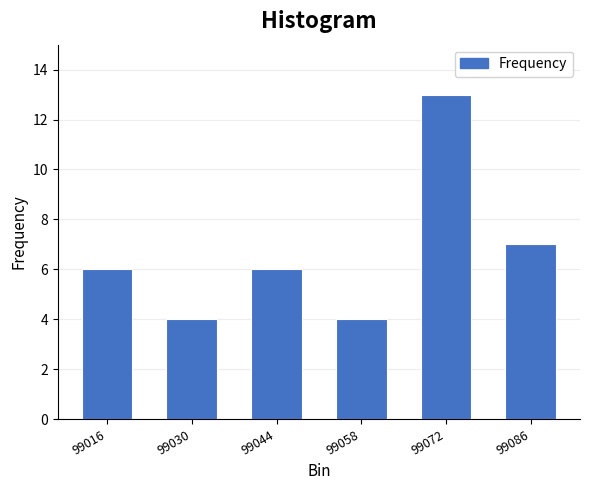

Reading left to right, transcribe all the data shown in this chart.

99016=6	99030=4	99044=6	99058=4	99072=13	99086=7